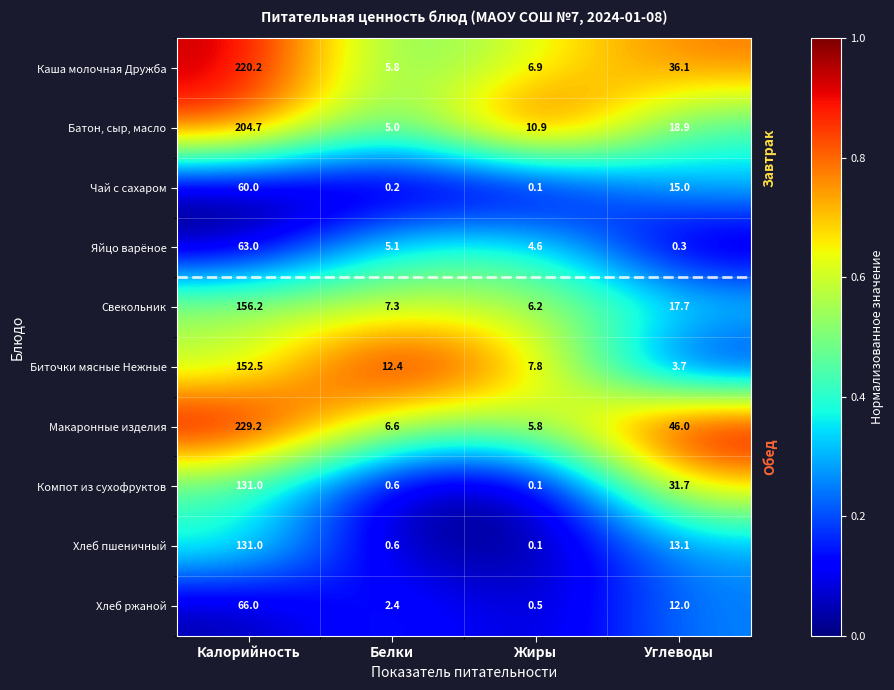

What is the total value across all series at Калорийность?

1413.8